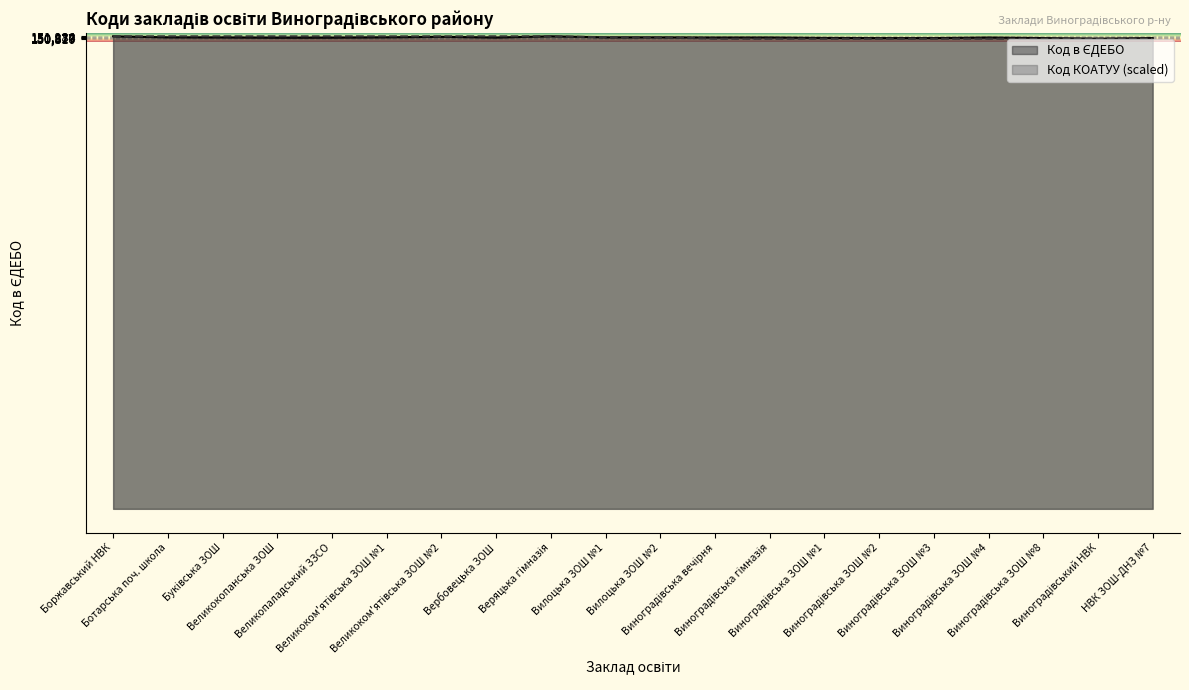

How many categories are shown in the chart?

20